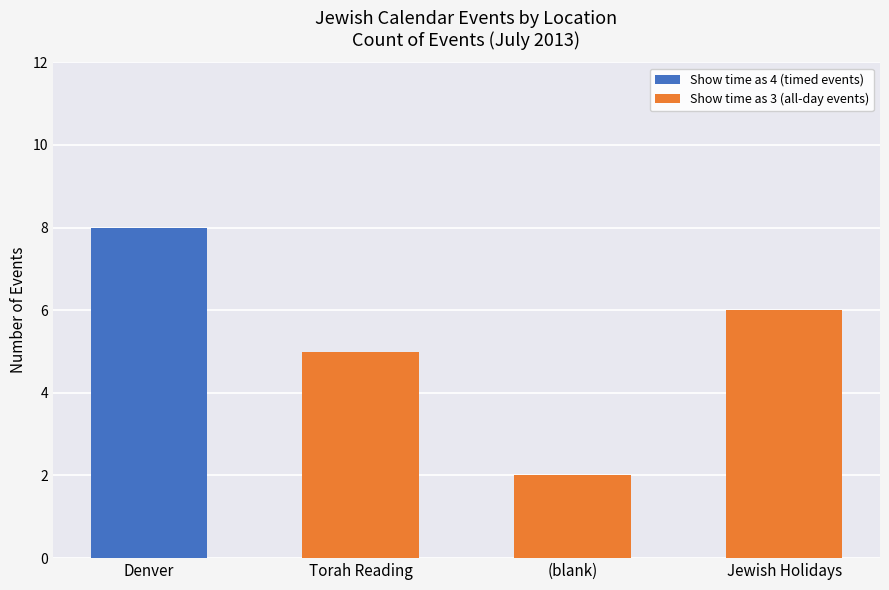

What is the sum of all Show time as 4 (timed events) values?

8